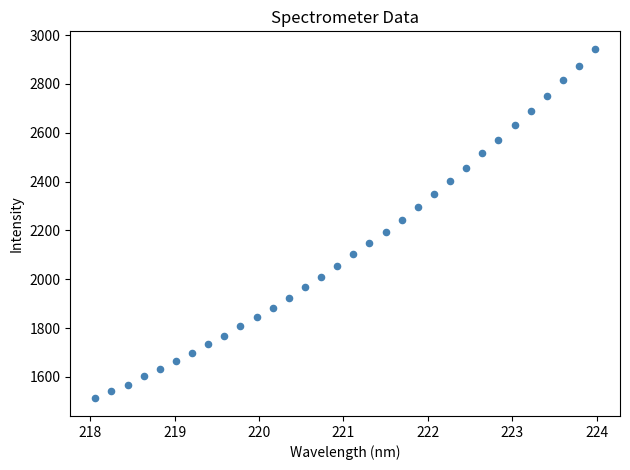

What is the range of X values (max minus min)?

5.9